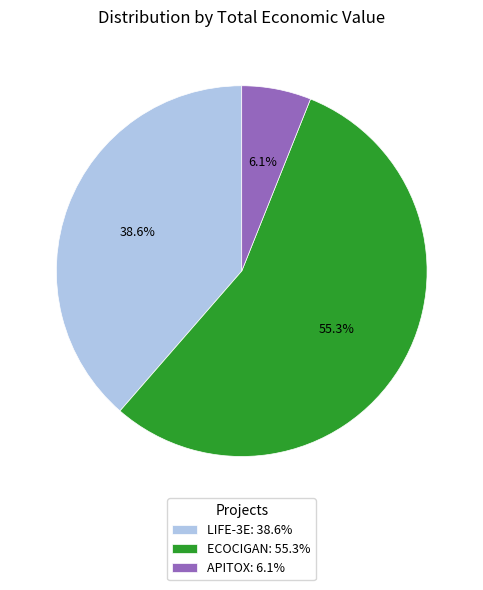

Count the number of slices in the pie.

3